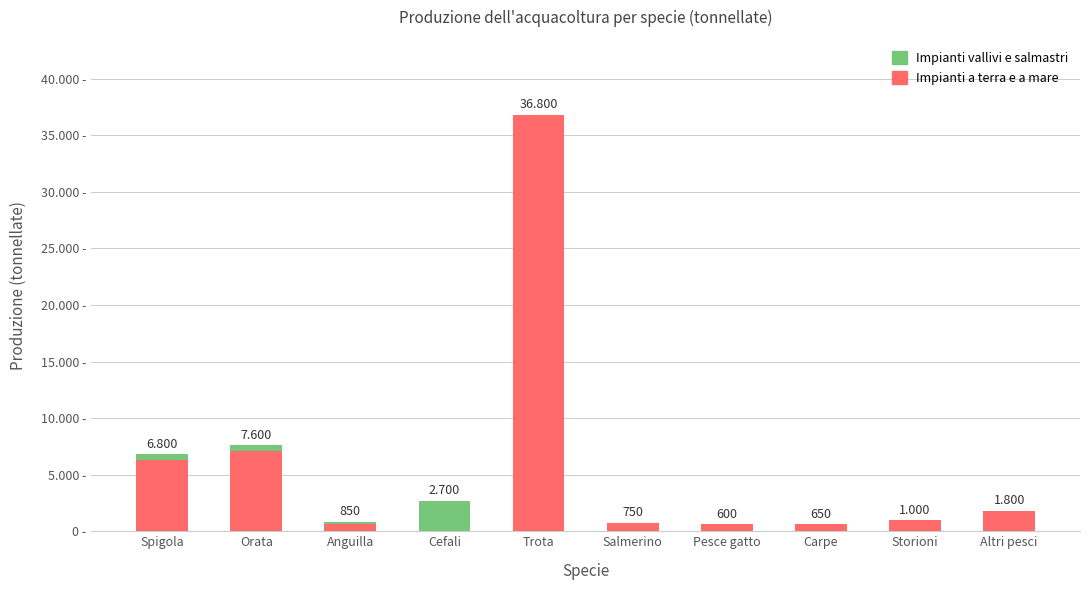

At how many categories does at least one series exceed 23038?

1